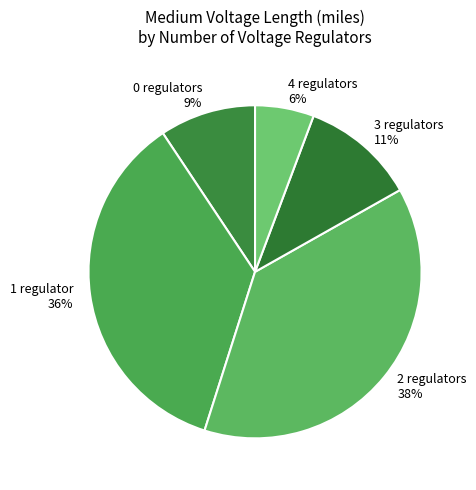

Between 4 regulators and 1 regulator, which is larger?

1 regulator